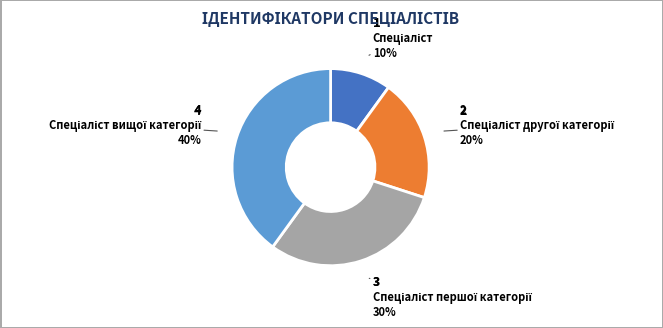

To the nearest percent, what is the difference between the largest and smallest slice percentages?

30%